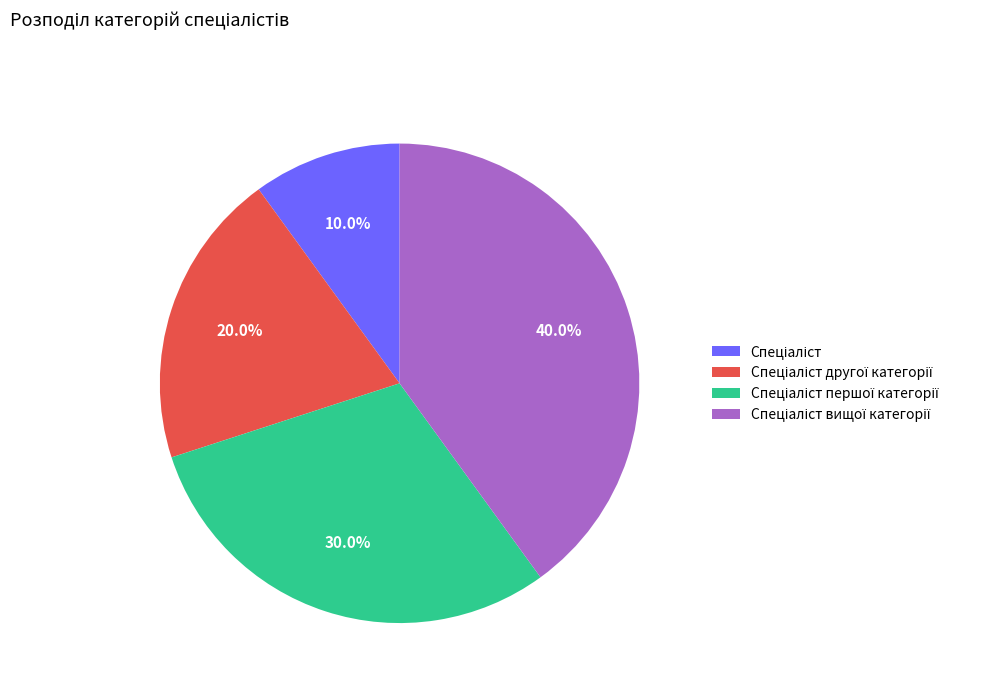

Is there a majority slice in this chart?

No